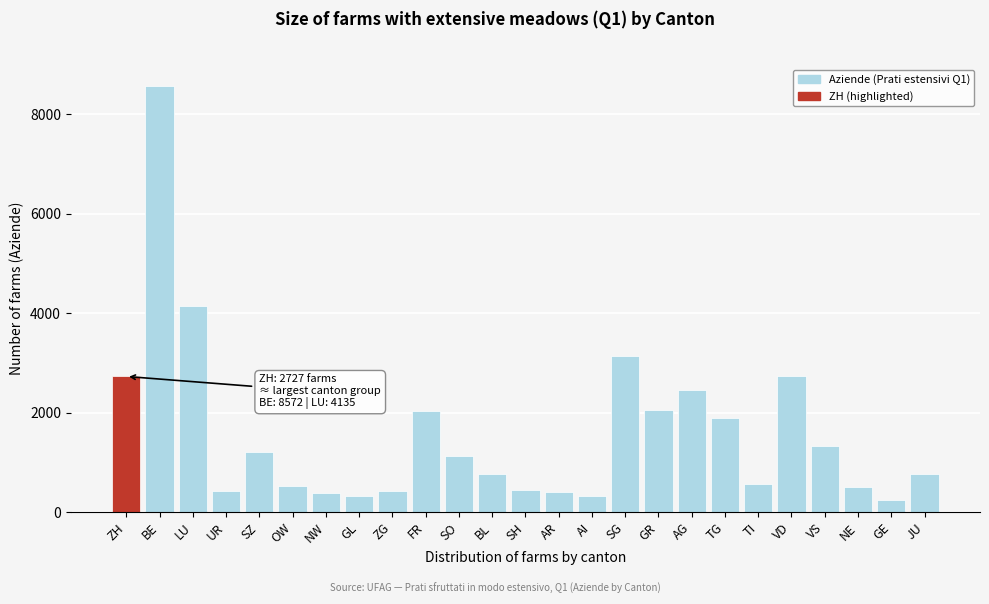

What is the minimum value shown in the chart?

251